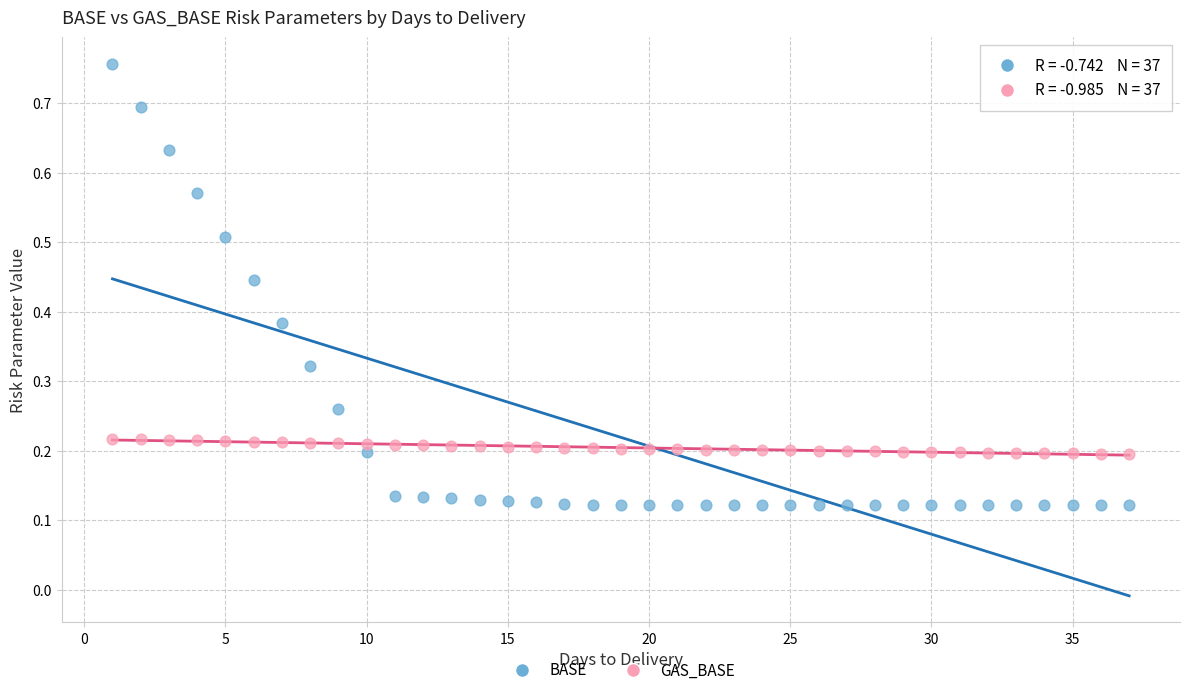

What are all the series names shown in the legend?

BASE, GAS_BASE